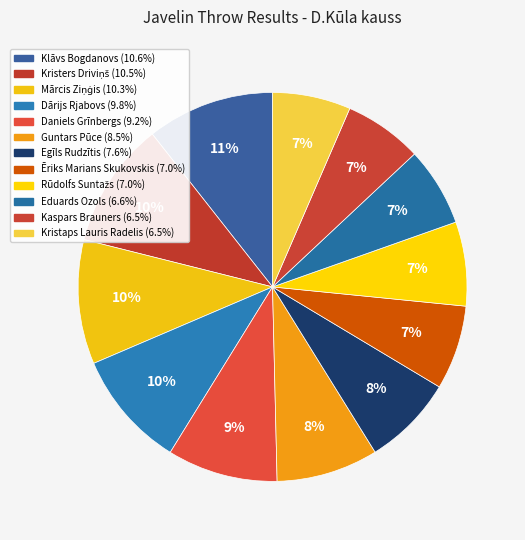

True or false: Klāvs Bogdanovs accounts for 11% of the total.

True